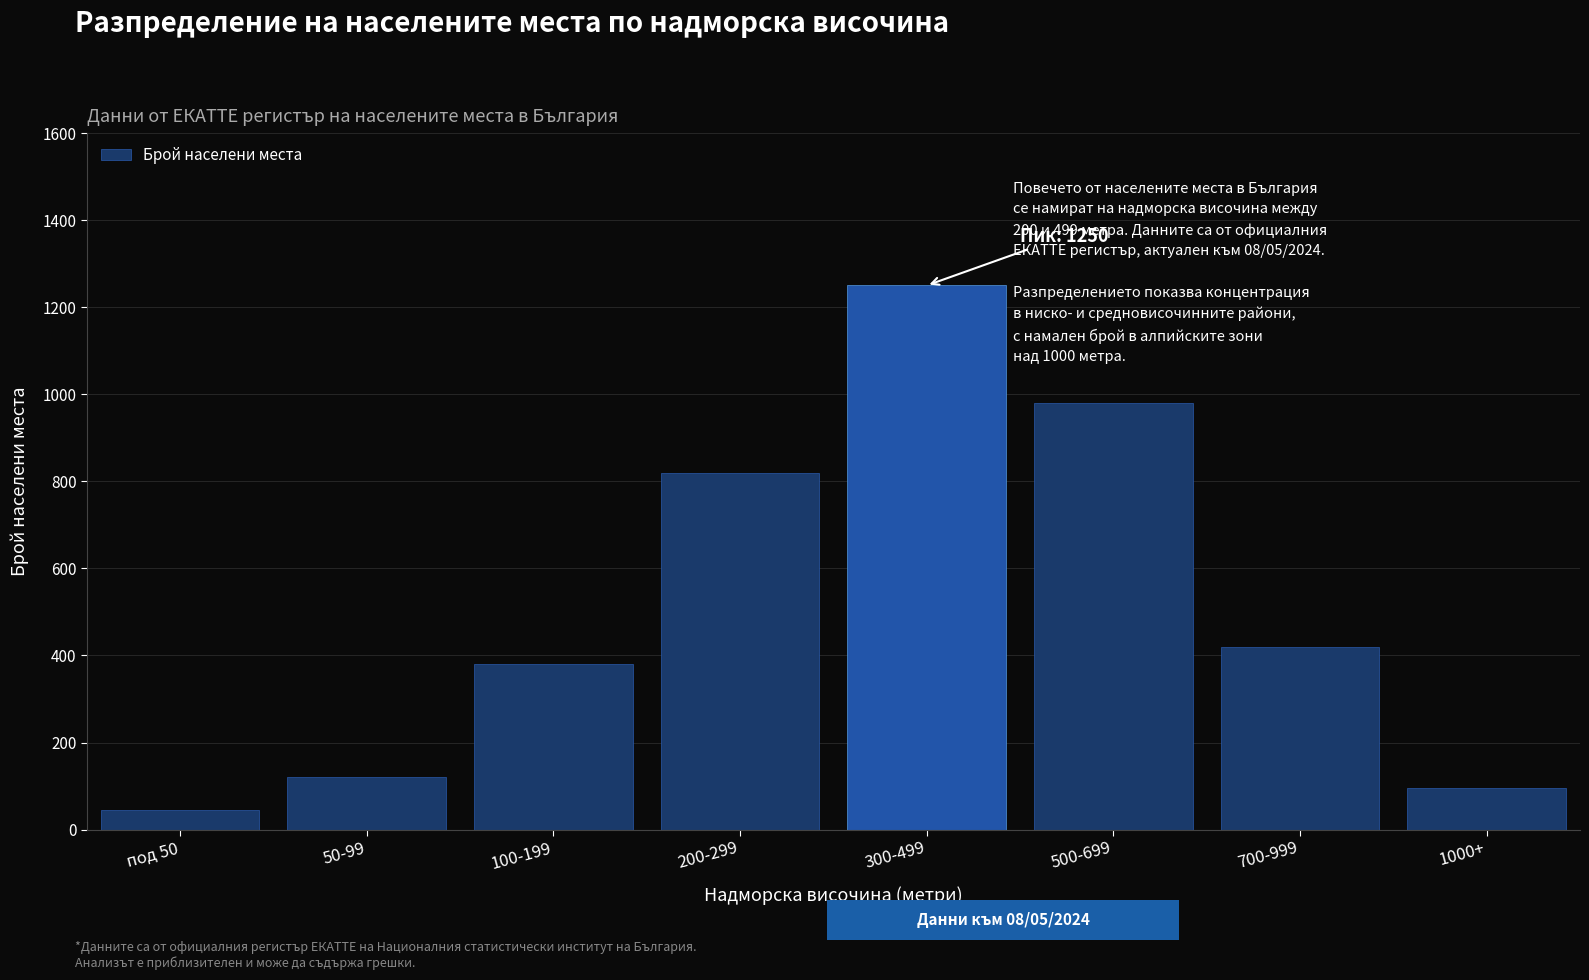

Reading right to left, transcribe all the data shown in this chart.

95	420	980	1250	820	380	120	45